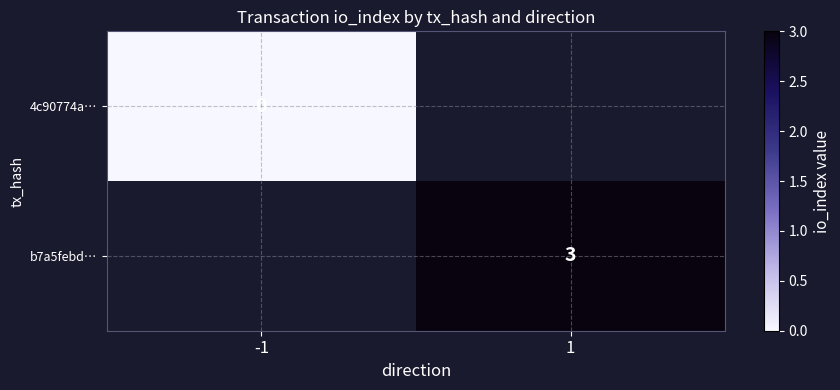

The value of b7a5febd… at 1 is 1. True or false?

False